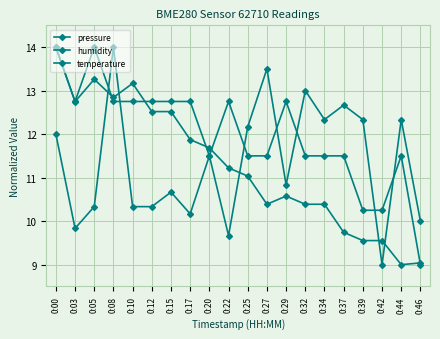

Count the number of categories in the chart.

20